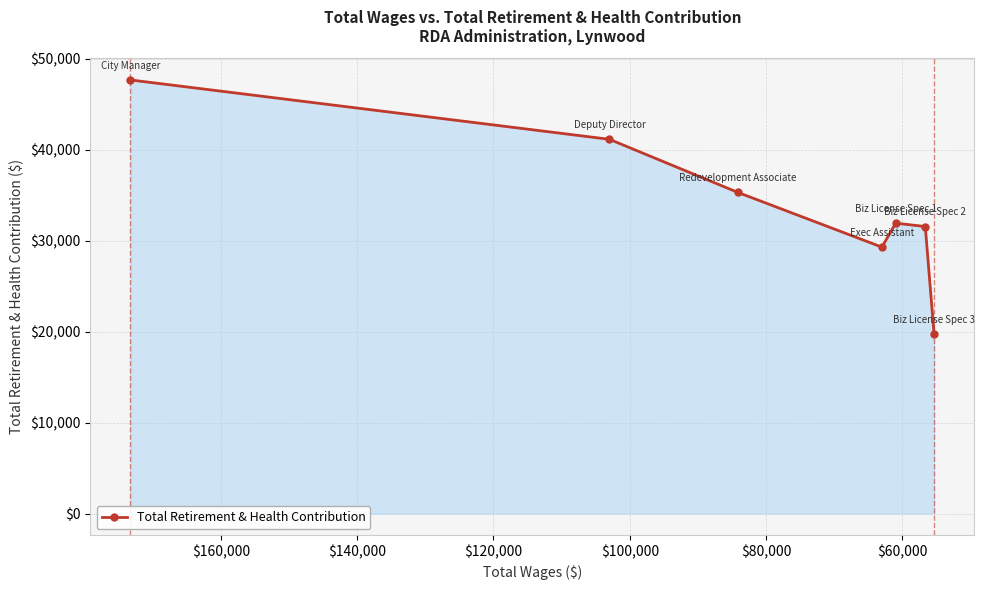

Count the number of values greater than 31924.

3